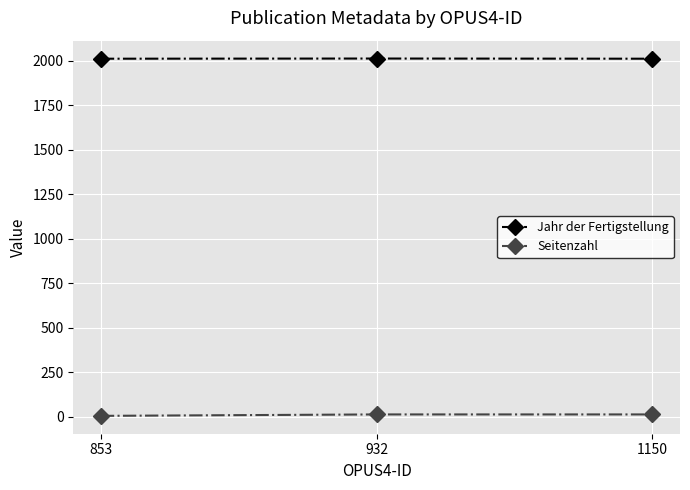

Is the value of Seitenzahl at 1150 greater than the value of Jahr der Fertigstellung at 932?

No